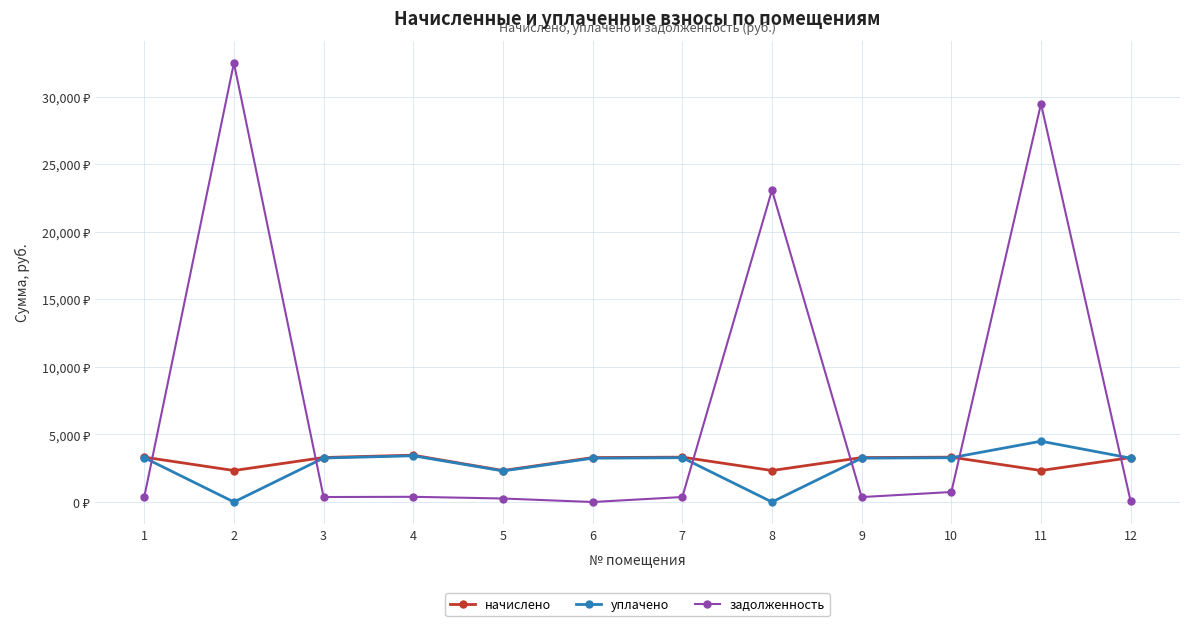

What are all the series names shown in the legend?

начислено, уплачено, задолженность